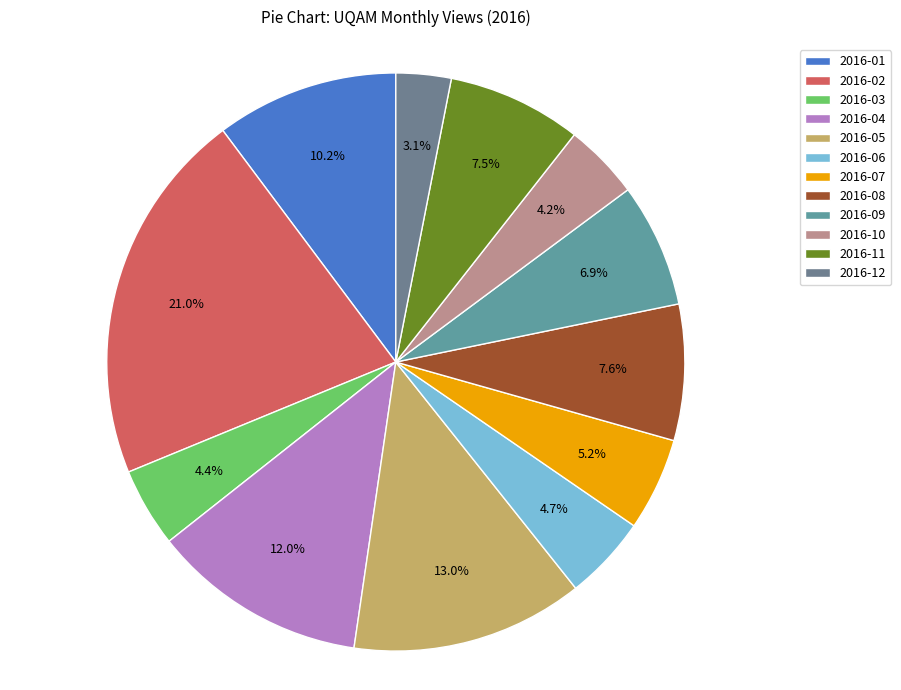

True or false: 2016-07 accounts for 1% of the total.

False